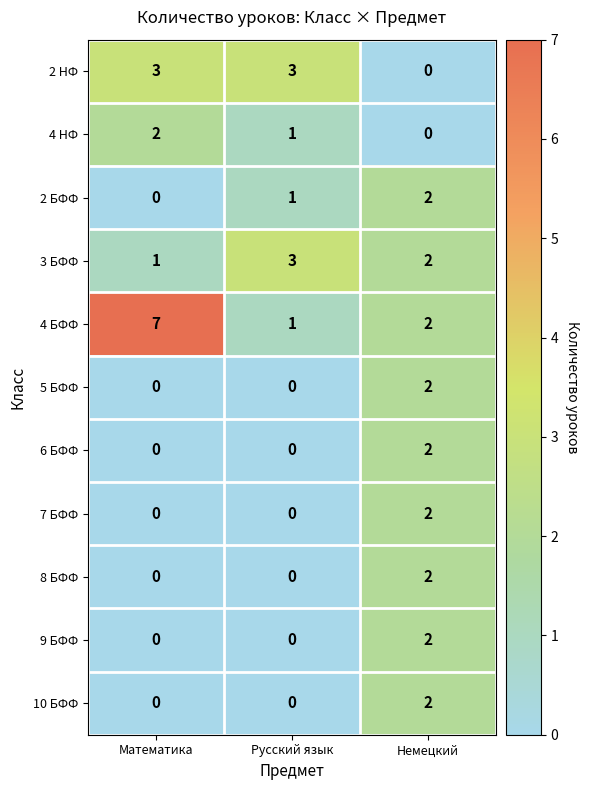

Which series changed the most between Математика and Немецкий?

4 БФФ